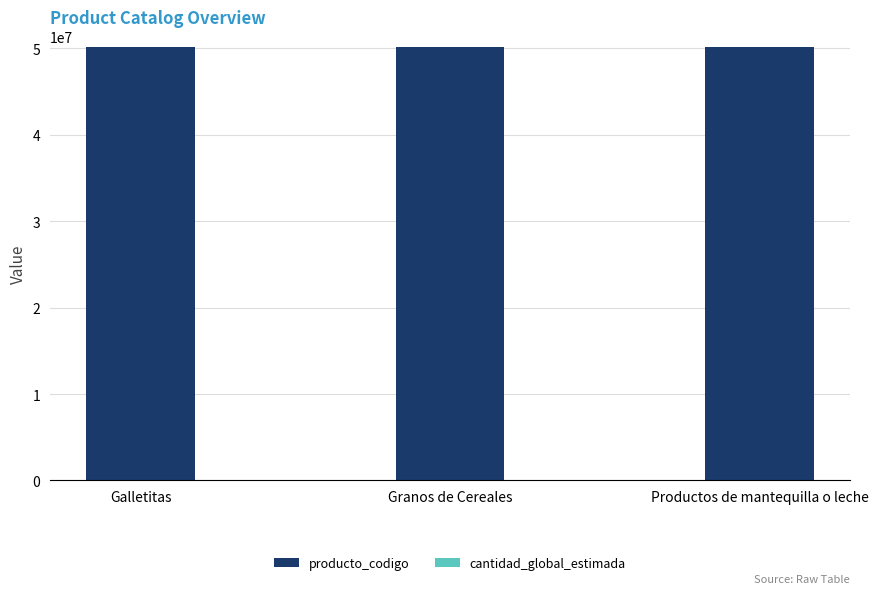

What is the sum of all producto_codigo values?

150534712